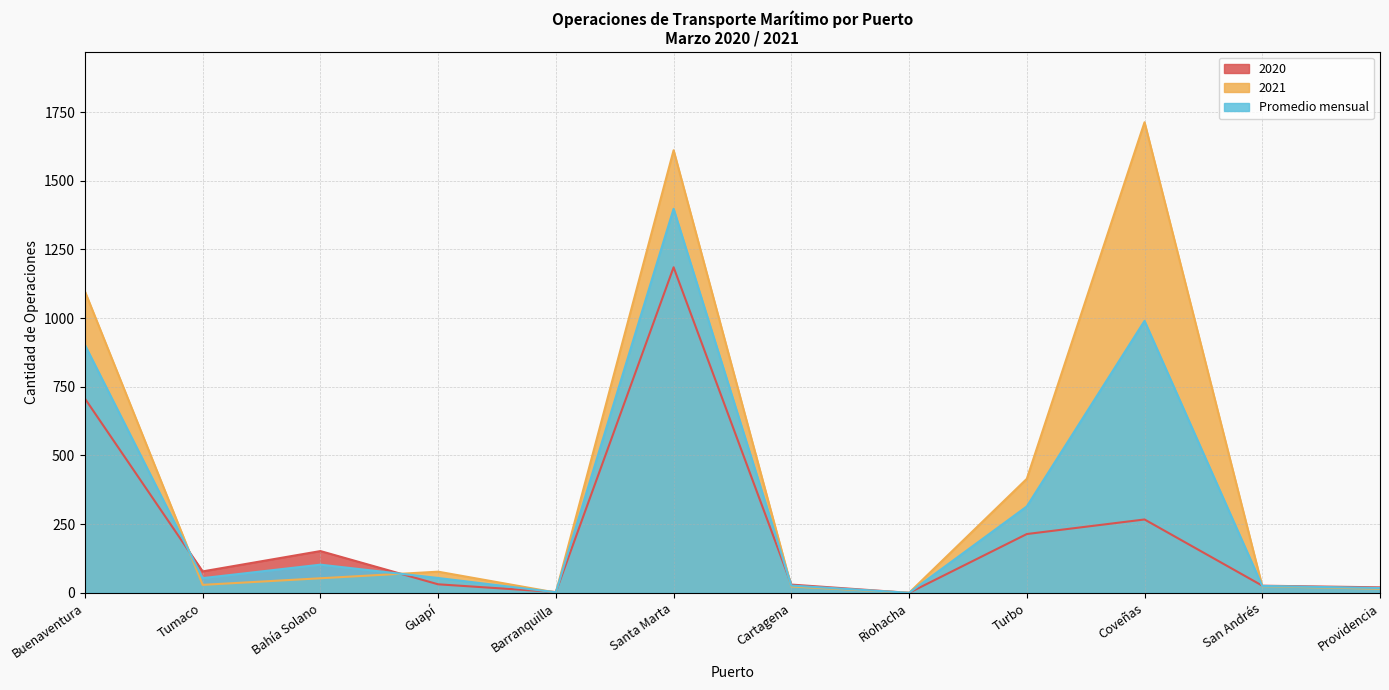

What is the average value of the Promedio mensual series?

323.8